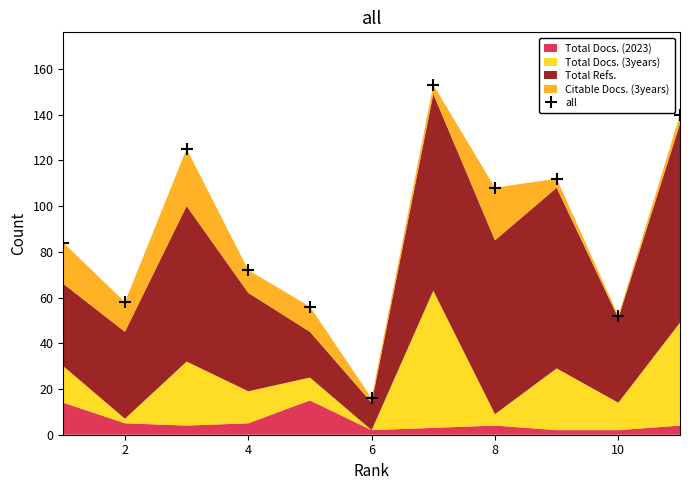

Does the chart have visible grid lines?

No